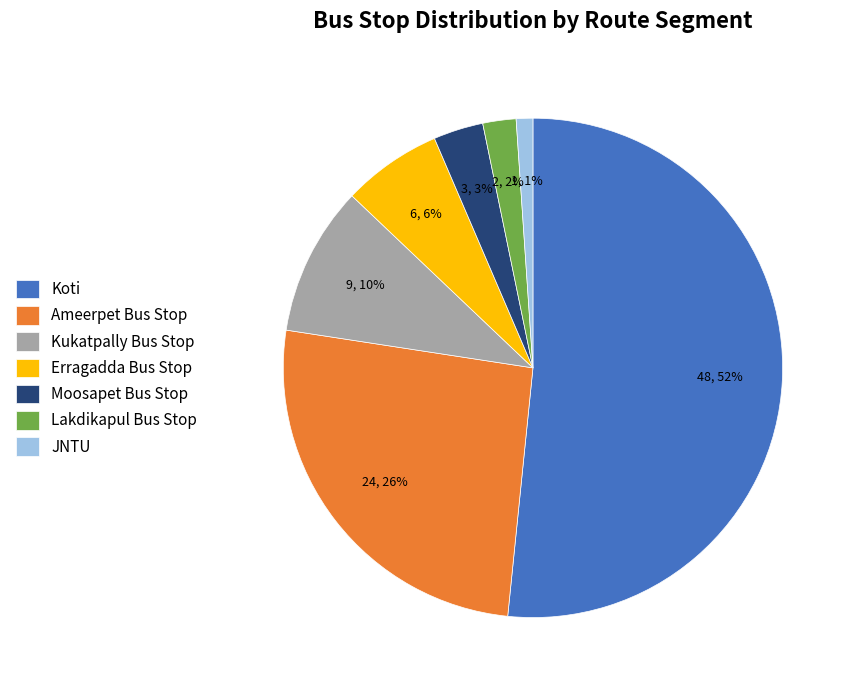

To the nearest percent, what is the average slice percentage?

14%